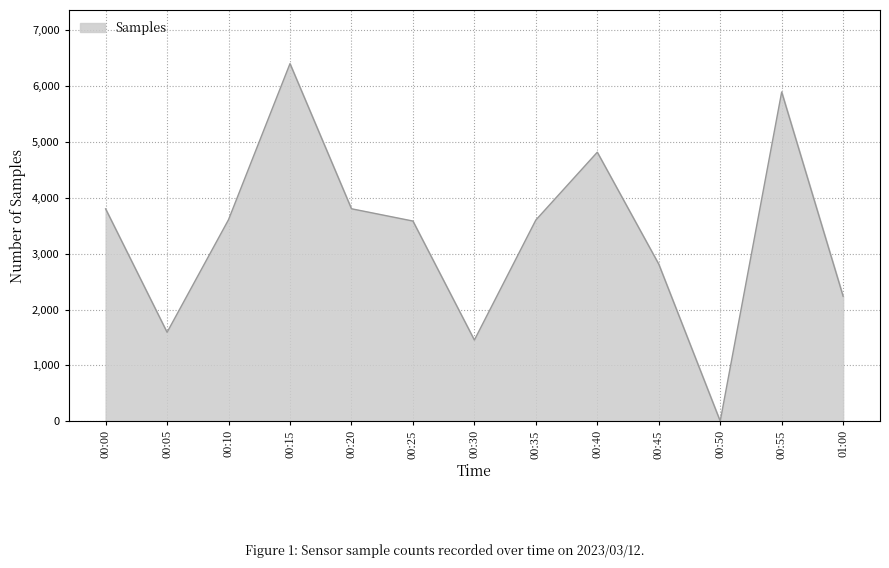

What is the maximum value shown in the chart?

6405